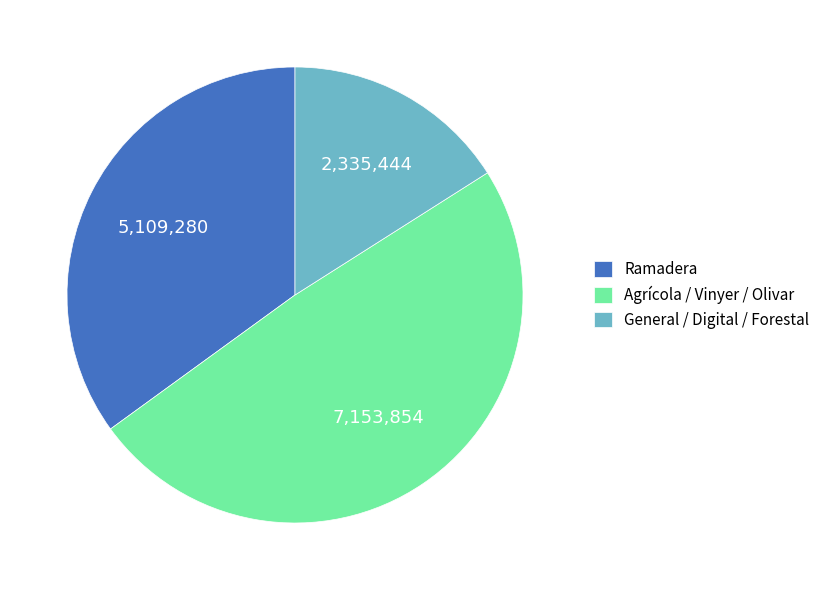

What is the largest slice in the pie chart?

Agrícola / Vinyer / Olivar